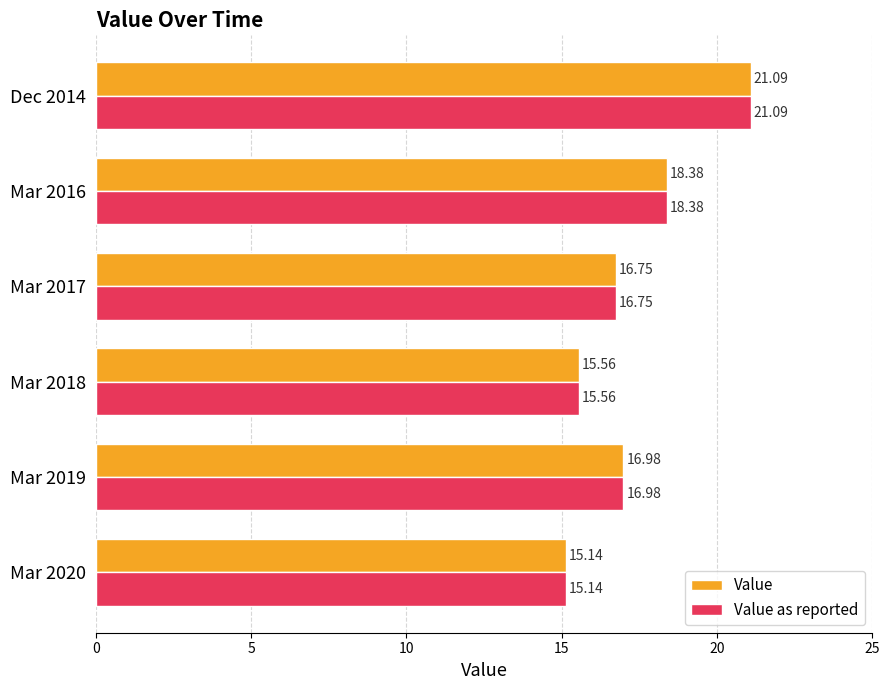

At which label is Value closest to 18?

Mar 2016